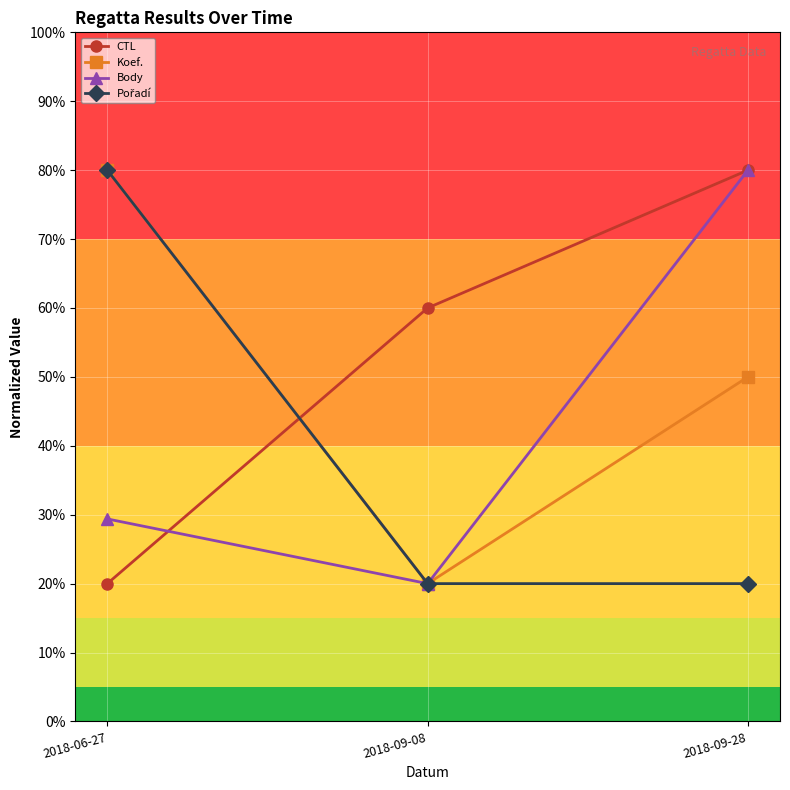

What position from the left is 2018-09-28?

3